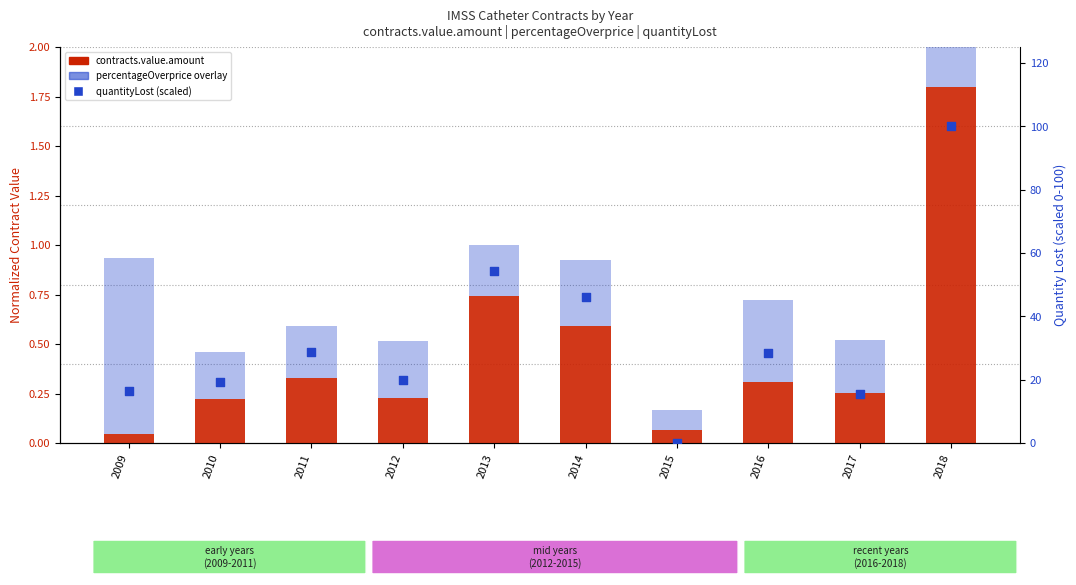

Which series contains the lowest Y value?

contracts.items.unit.value.quantityLost